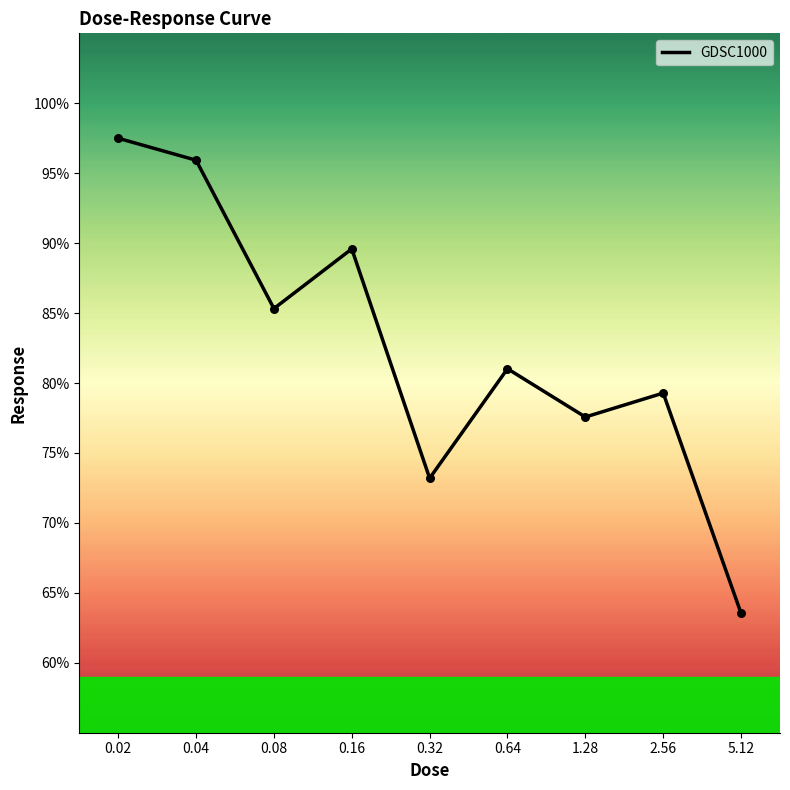

What is the change in value from 0.32 to 5.12?

-9.7